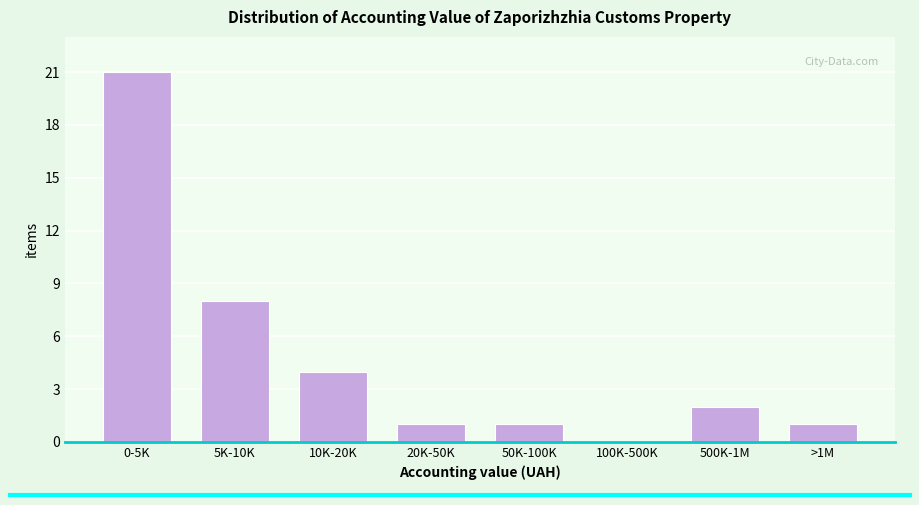

Reading left to right, list all the values displayed in this chart.

0-5K=21	5K-10K=8	10K-20K=4	20K-50K=1	50K-100K=1	100K-500K=0	500K-1M=2	>1M=1